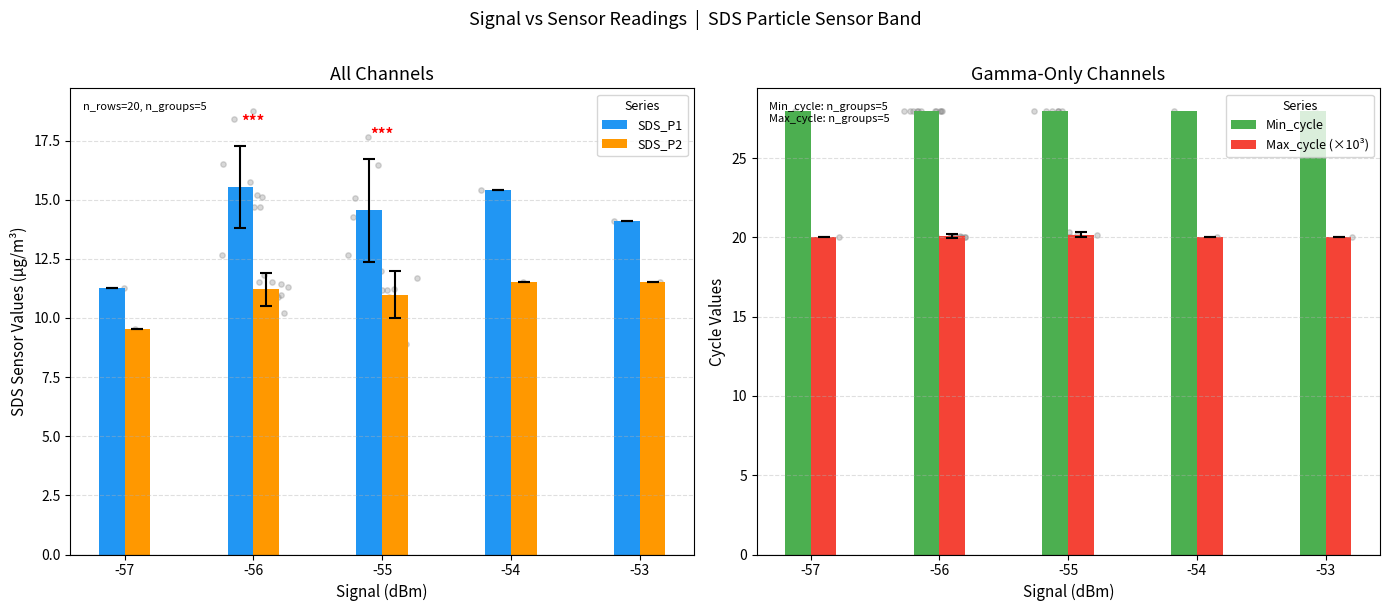

Which series has the widest spread of Y values?

SDS_P1